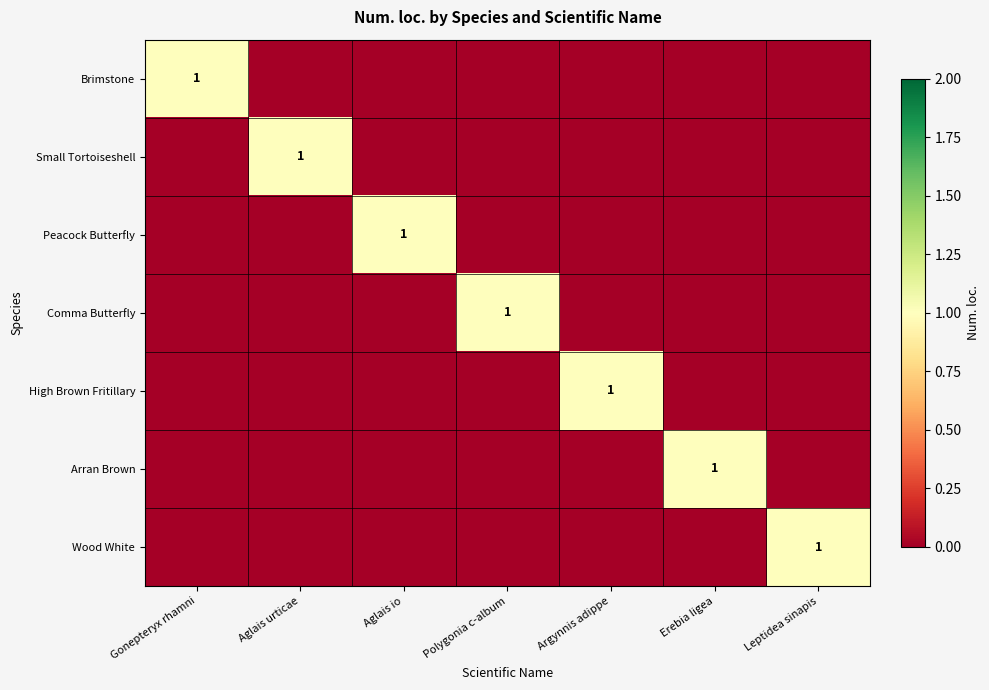

Is it true that Arran Brown equals 1 at Erebia ligea?

True